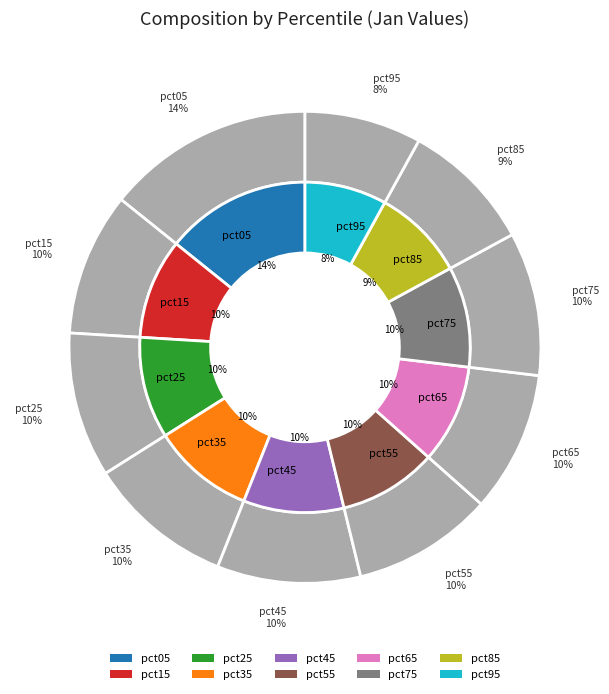

True or false: pct65 accounts for 16% of the total.

False